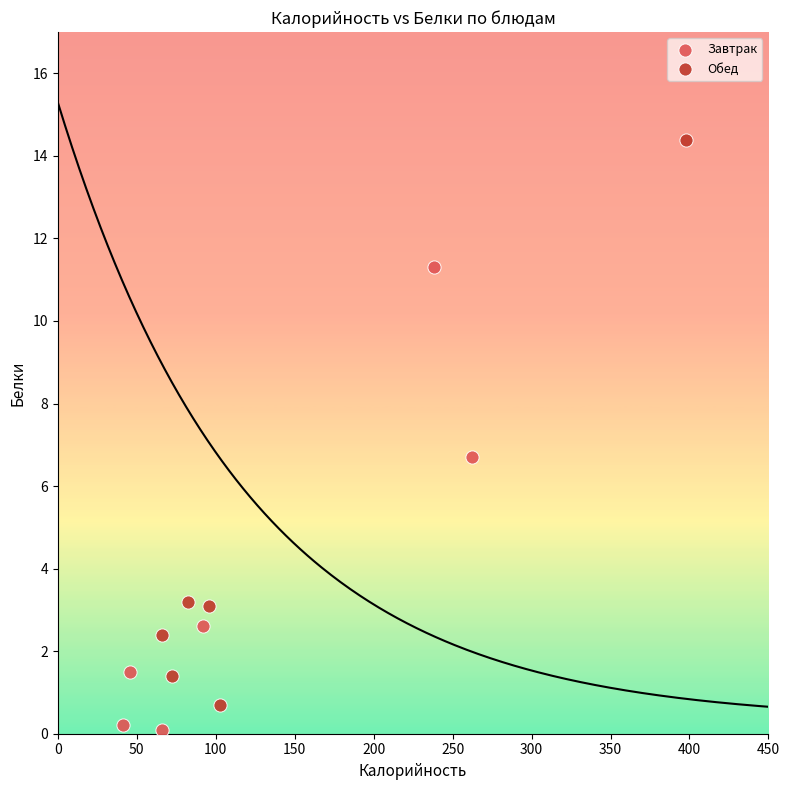

Which series has the largest Y range (max minus min)?

Обед